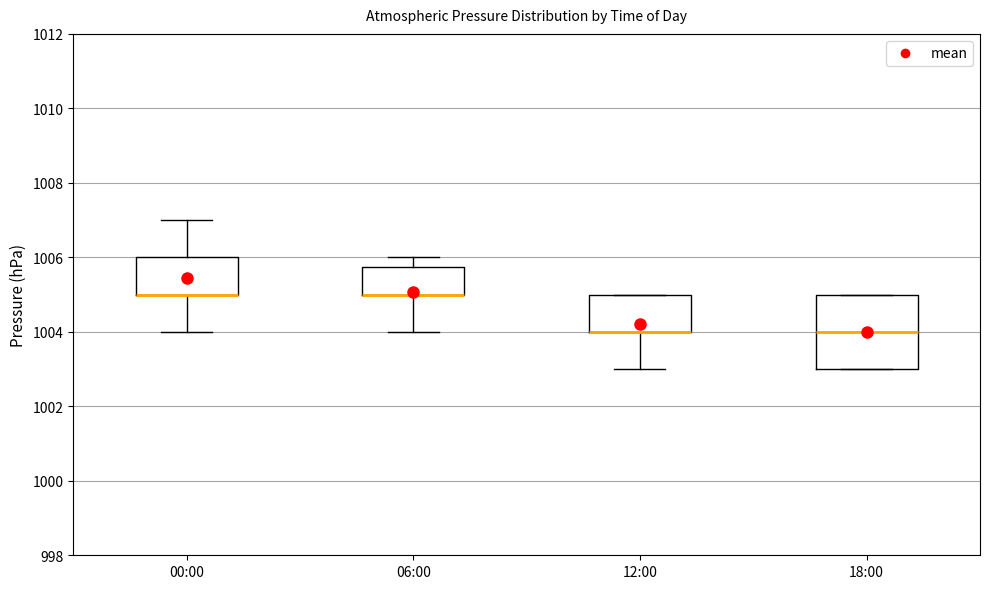

Reading left to right, read every box against the y-axis: the position of its median line, the range the box covers, and the ends of its whiskers. The values are not printed on the chart, so give them approximately, as read against the axis.

00:00: median 1005.0 (drawn on the box's lower edge), box 1005.0 to 1006.0, whiskers 1004.0 to 1007.0
06:00: median 1005.0 (drawn on the box's lower edge), box 1005.0 to 1005.8, whiskers 1004.0 to 1006.0
12:00: median 1004.0 (drawn on the box's lower edge), box 1004.0 to 1005.0, whiskers 1003.0 to 1005.0
18:00: median 1004.0, box 1003.0 to 1005.0, whiskers 1003.0 to 1005.0